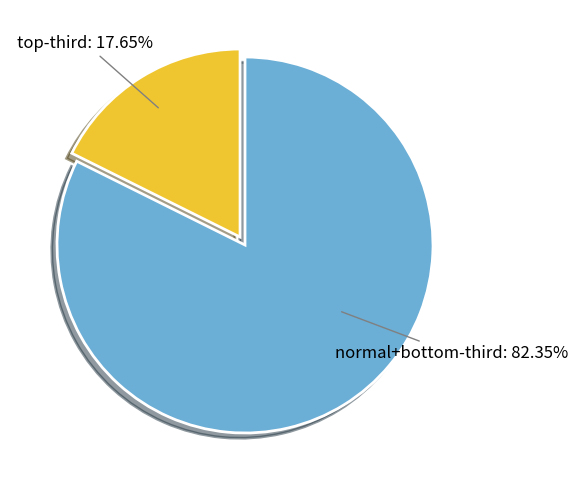

What is the largest slice in the pie chart?

normal+bottom-third